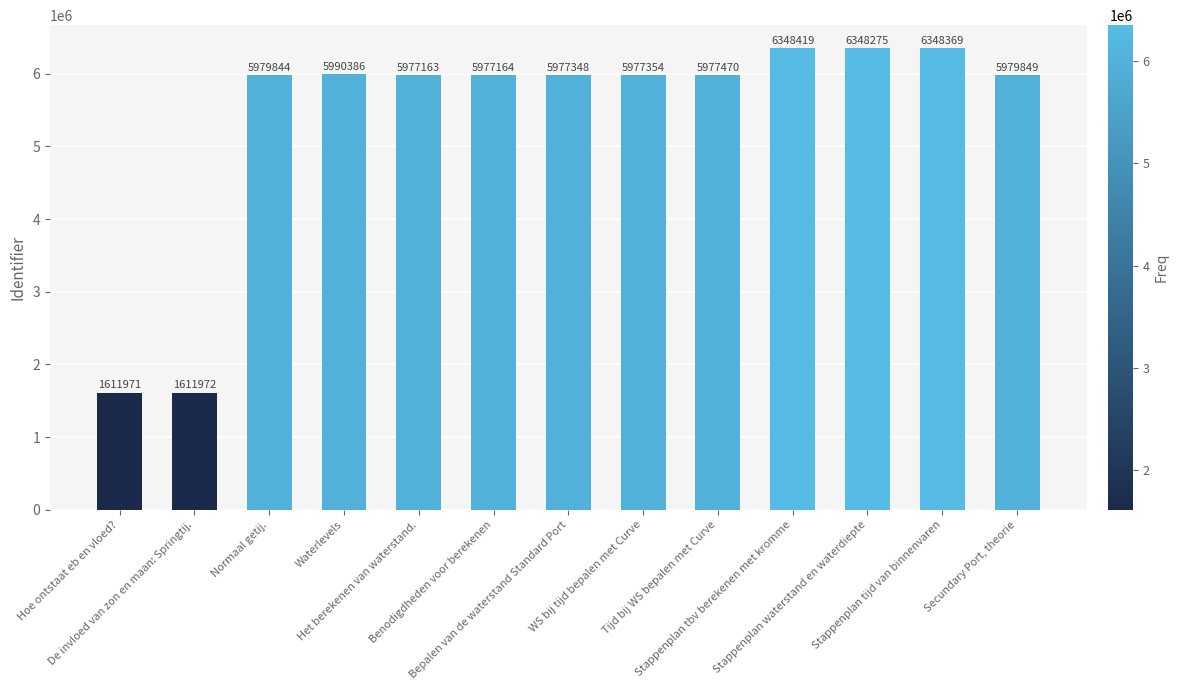

Is it true that the value at WS bij tijd bepalen met Curve is 3799058?

False